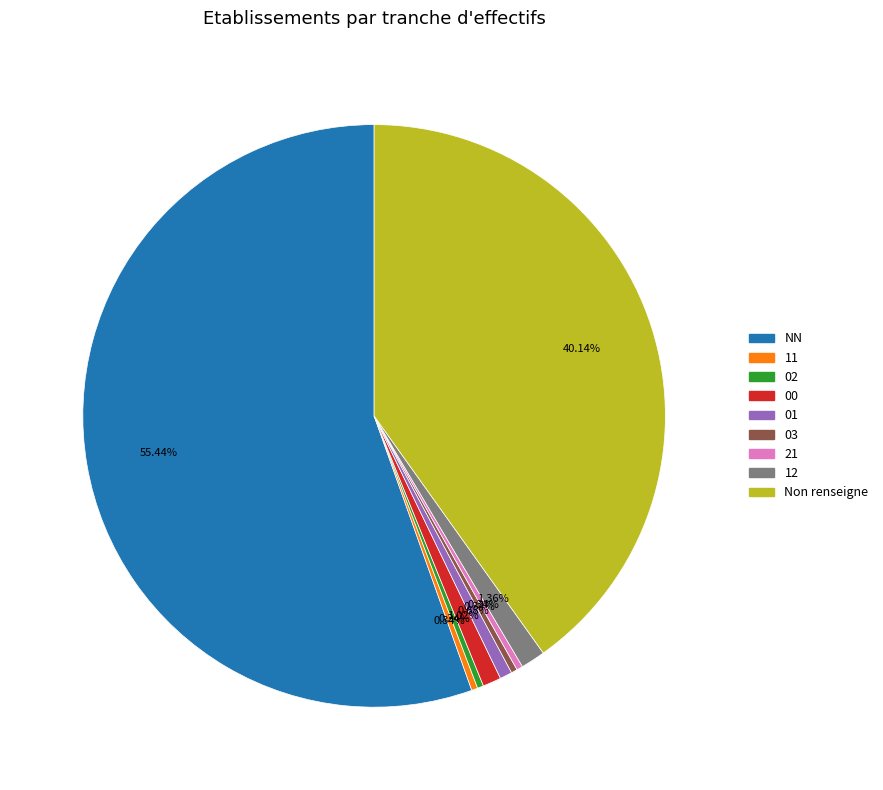

To the nearest percent, what is the average slice percentage?

11%